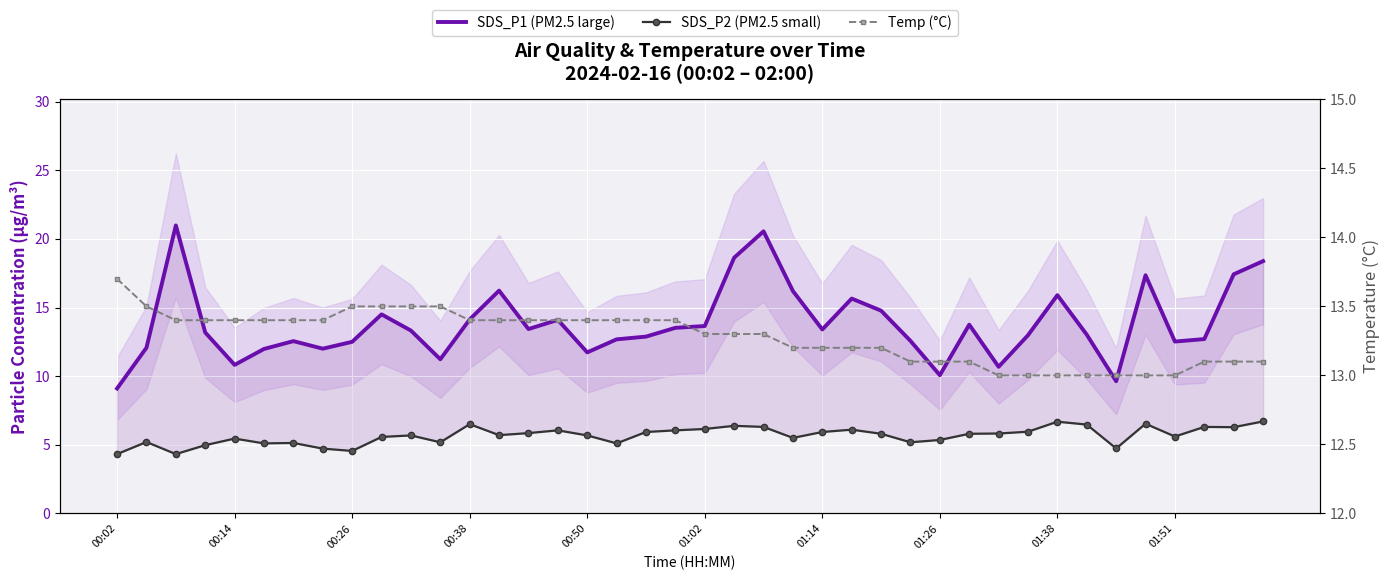

True or false: SDS_P2 (PM2.5 small) and SDS_P1 (PM2.5 large) cross at least once.

False